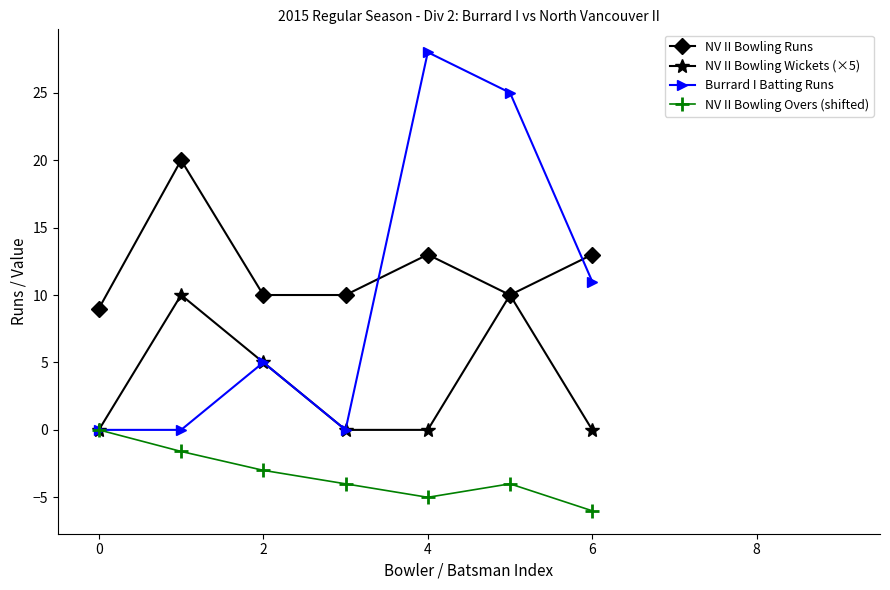

True or false: NV II Bowling Runs has more than 2 points higher than both neighbors.

False